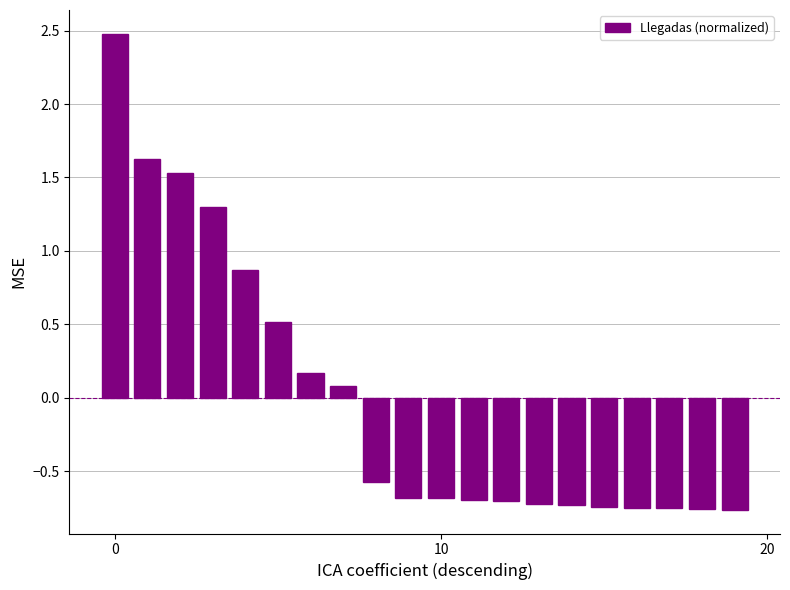

What is the maximum value shown in the chart?

2.5